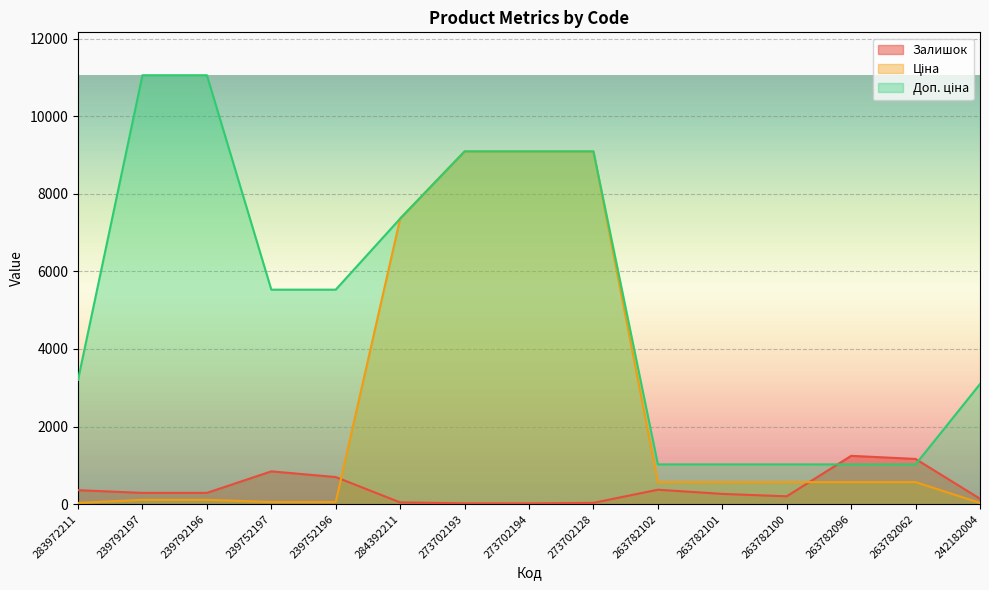

How many lines are shown in the chart?

3